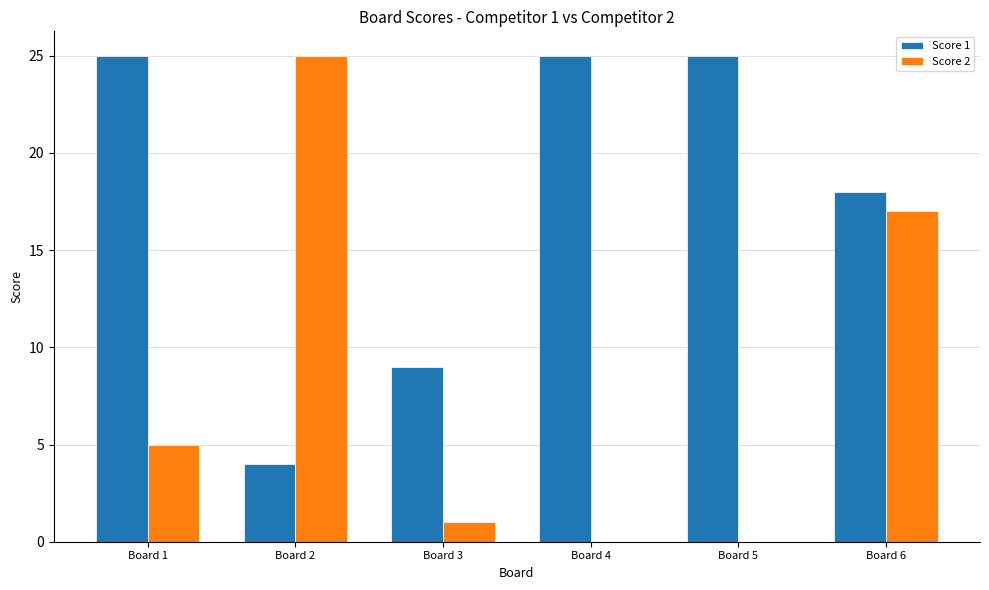

How many distinct data groups are displayed?

2